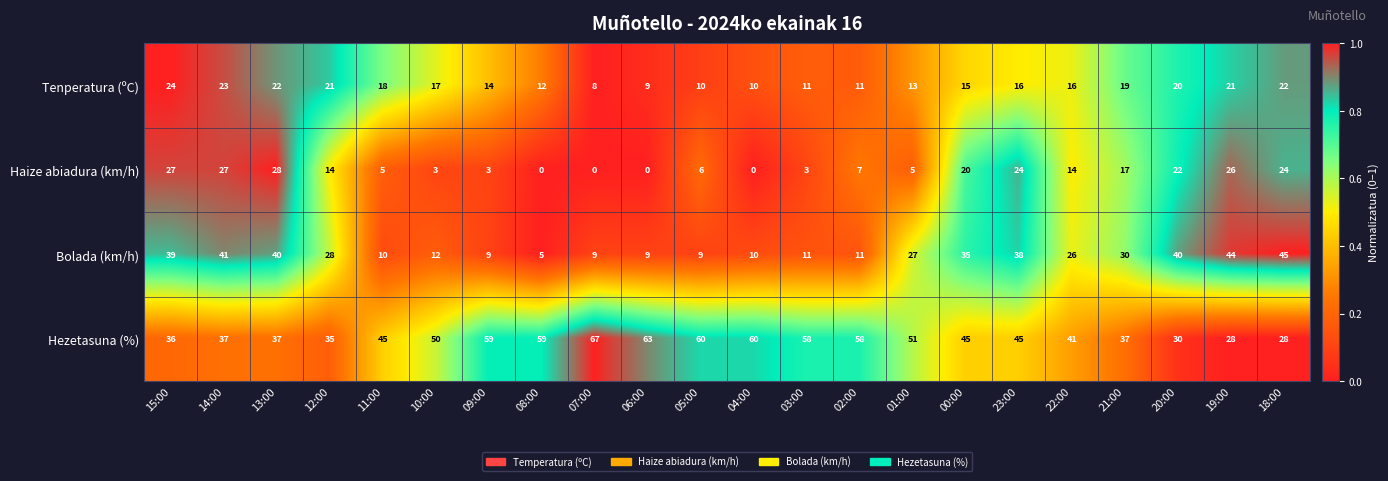

What value does the Hezetasuna (%) series have at 00:00, to the nearest 5?

45